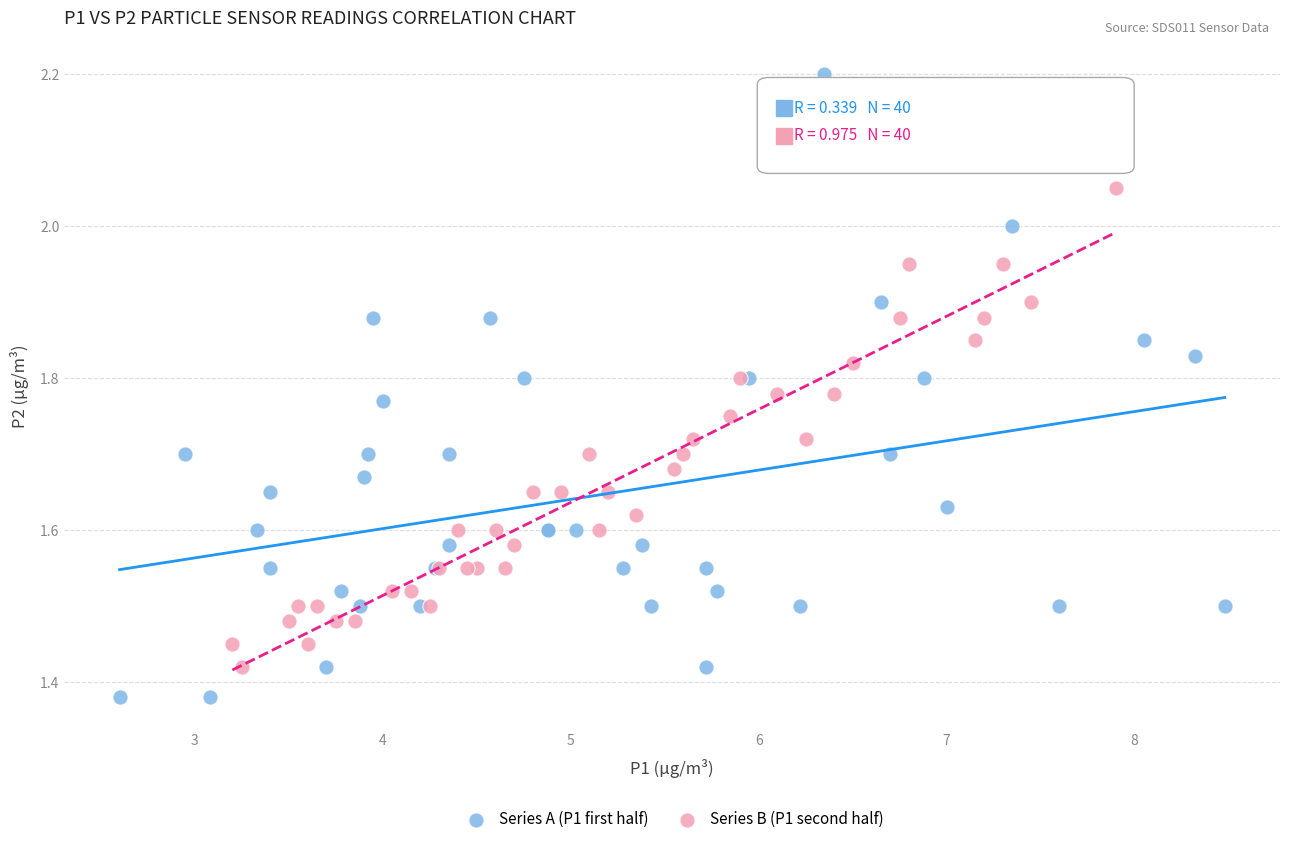

Which series reaches the maximum Y coordinate?

Series A (P1 first half)